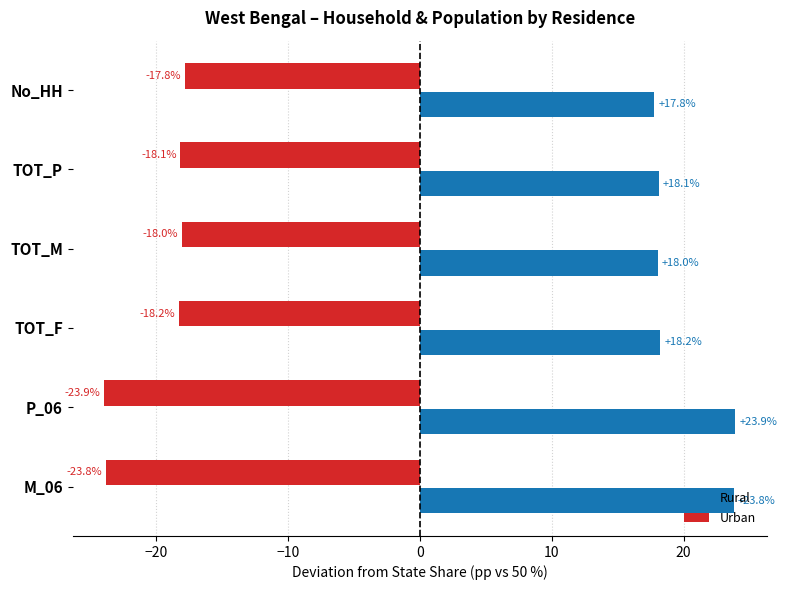

What is the difference between the second highest and second lowest values in the Rural series?

5.8